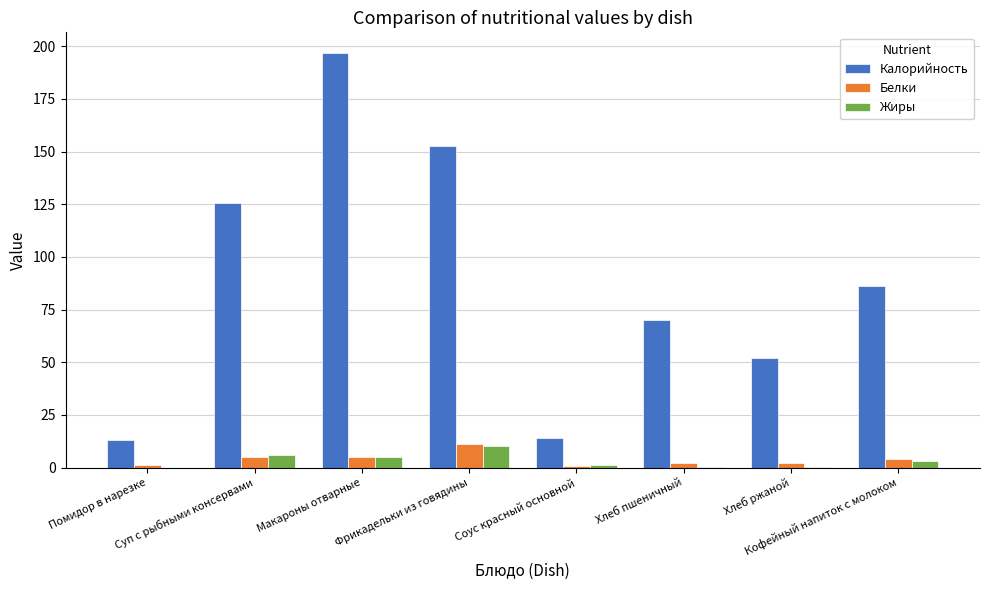

What is the greatest value displayed?

196.8